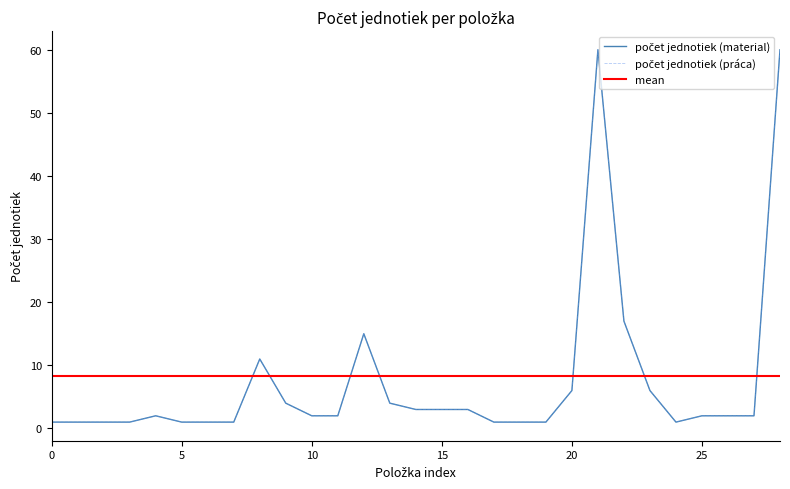

Which category has the highest value in the počet jednotiek (práca) series?

25.